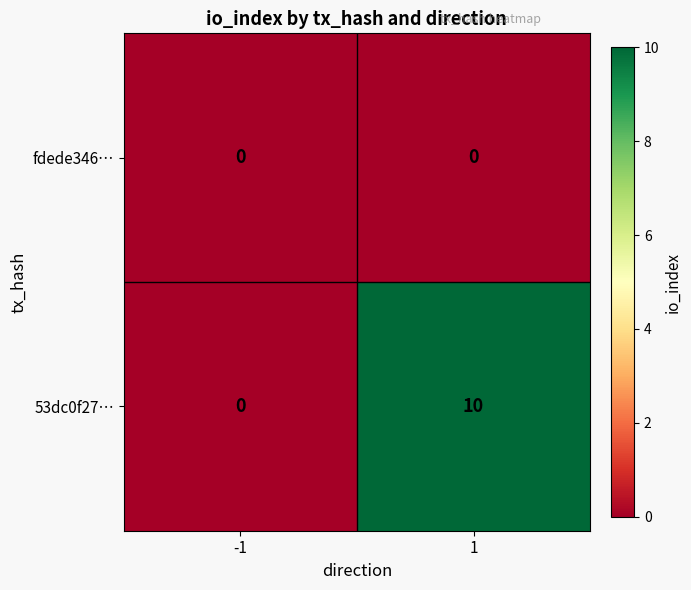

What is the total value across all series at 1?

10